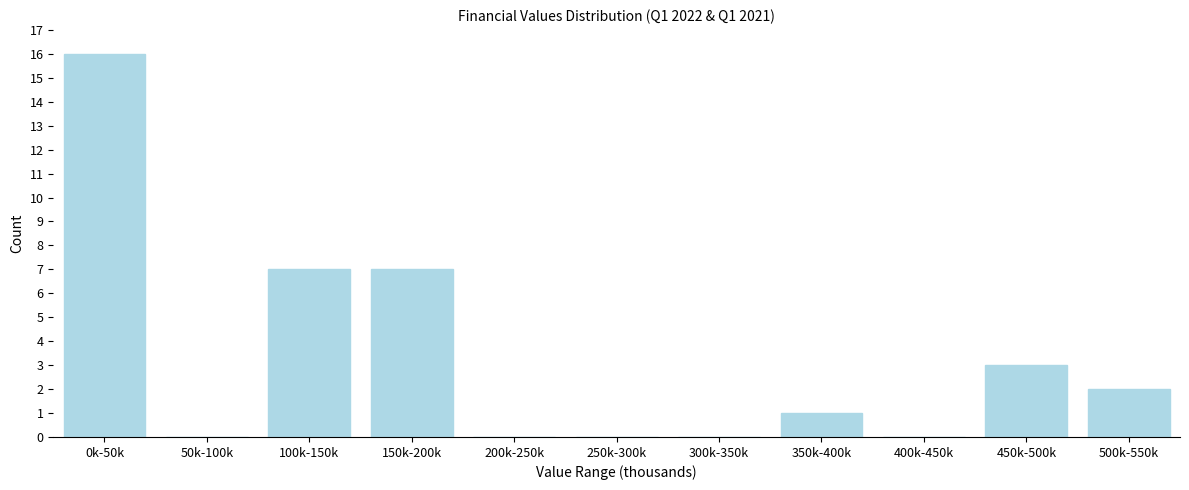

Reading left to right, extract all data points from this chart.

0k-50k=16	50k-100k=0	100k-150k=7	150k-200k=7	200k-250k=0	250k-300k=0	300k-350k=0	350k-400k=1	400k-450k=0	450k-500k=3	500k-550k=2